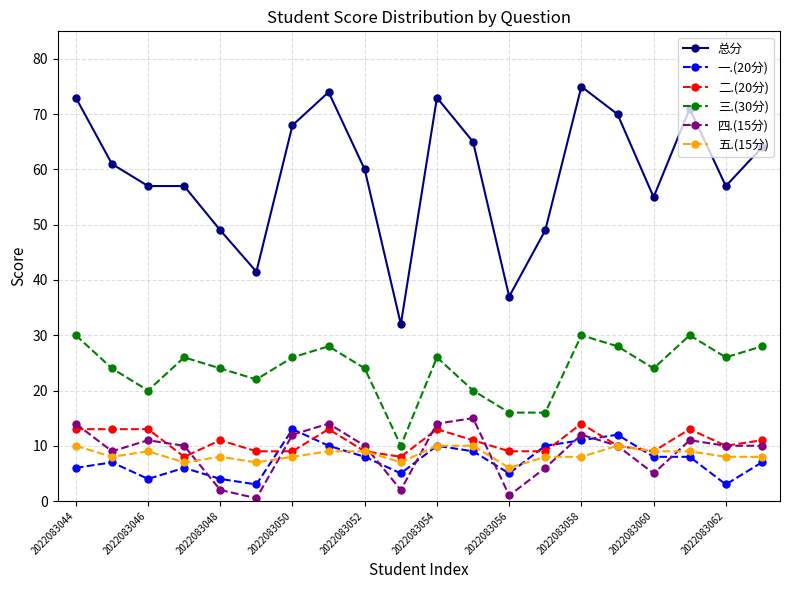

Reading left to right, extract all data points from this chart.

总分: 73.0	61.0	57.0	57.0	49.0	41.5	68.0	74.0	60.0	32.0	73.0	65.0	37.0	49.0	75.0	70.0	55.0	71.0	57.0	64.0
一.(20分): 6.0	7.0	4.0	6.0	4.0	3.0	13.0	10.0	8.0	5.0	10.0	9.0	5.0	10.0	11.0	12.0	8.0	8.0	3.0	7.0
二.(20分): 13.0	13.0	13.0	8.0	11.0	9.0	9.0	13.0	9.0	8.0	13.0	11.0	9.0	9.0	14.0	10.0	9.0	13.0	10.0	11.0
三.(30分): 30.0	24.0	20.0	26.0	24.0	22.0	26.0	28.0	24.0	10.0	26.0	20.0	16.0	16.0	30.0	28.0	24.0	30.0	26.0	28.0
四.(15分): 14.0	9.0	11.0	10.0	2.0	0.5	12.0	14.0	10.0	2.0	14.0	15.0	1.0	6.0	12.0	10.0	5.0	11.0	10.0	10.0
五.(15分): 10.0	8.0	9.0	7.0	8.0	7.0	8.0	9.0	9.0	7.0	10.0	10.0	6.0	8.0	8.0	10.0	9.0	9.0	8.0	8.0